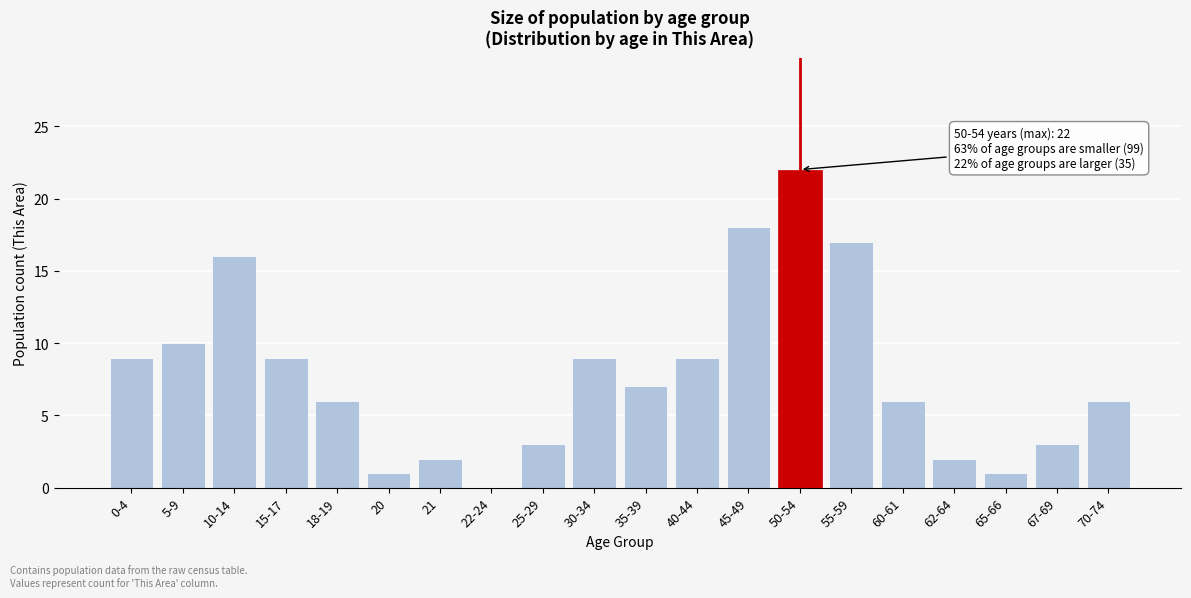

Reading right to left, extract all data points from this chart.

70-74=6	67-69=3	65-66=1	62-64=2	60-61=6	55-59=17	50-54=22	45-49=18	40-44=9	35-39=7	30-34=9	25-29=3	22-24=0	21=2	20=1	18-19=6	15-17=9	10-14=16	5-9=10	0-4=9